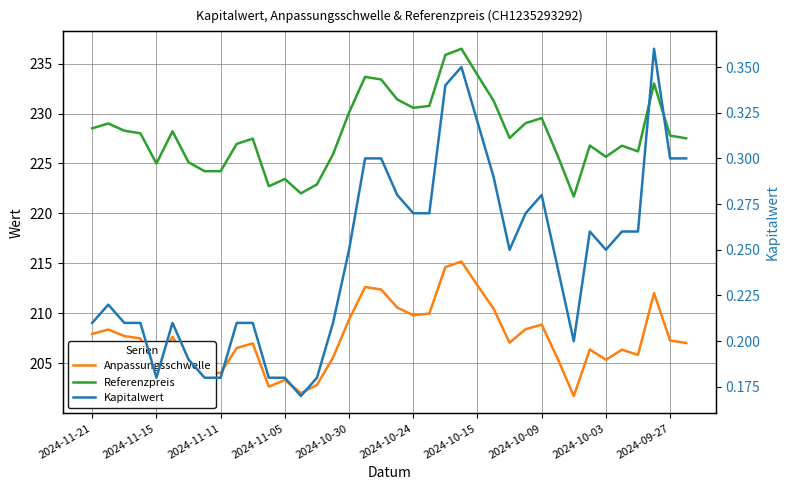

True or false: Referenzpreis has more than 2 interior local peaks.

True